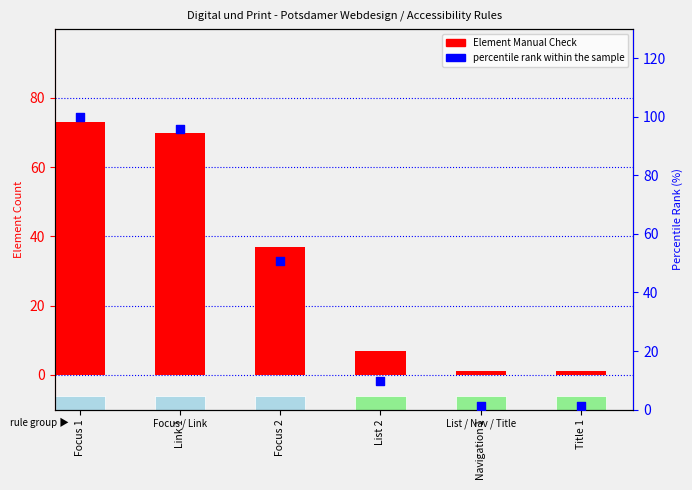

Which series has the largest Y range (max minus min)?

percentile rank within the sample